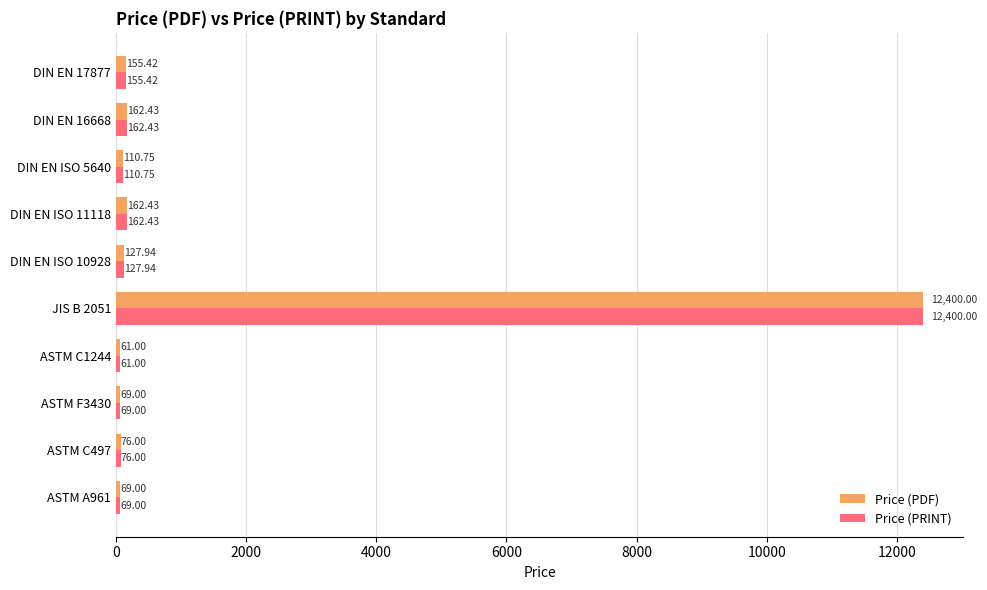

At which category is the sum across all series the highest?

JIS B 2051